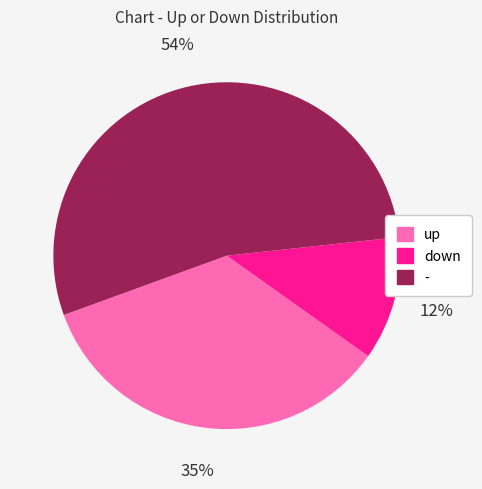

The up slice represents 35% of the pie. True or false?

True